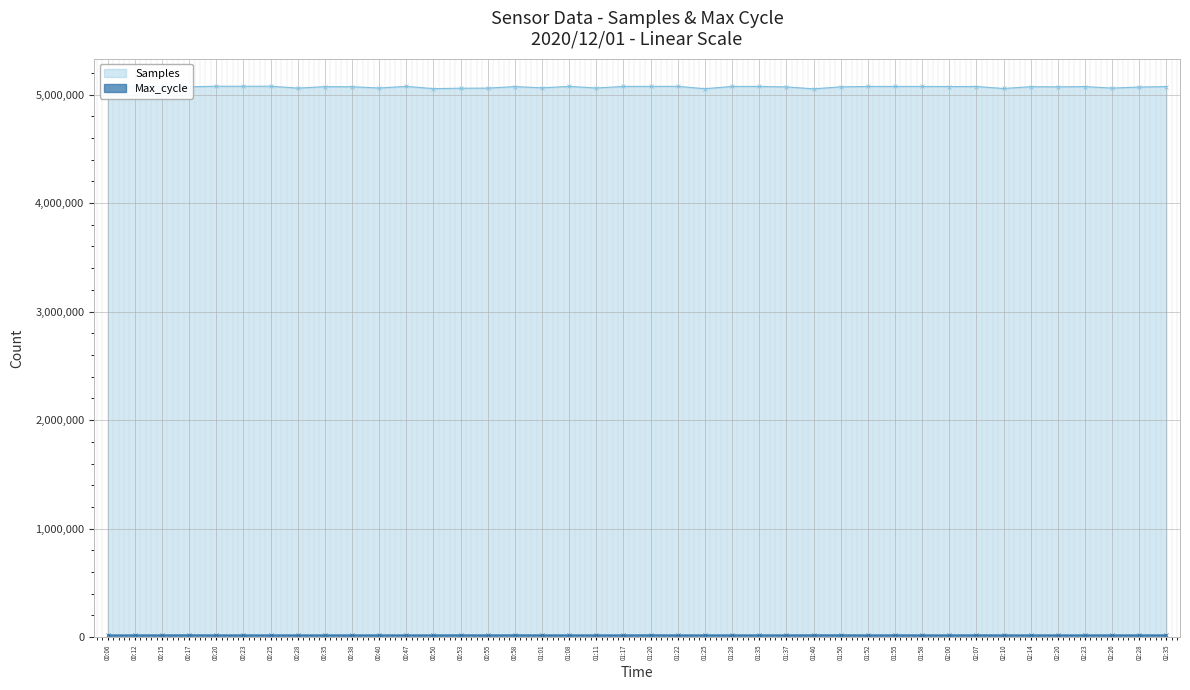

At which category is the sum across all series the highest?

00:25